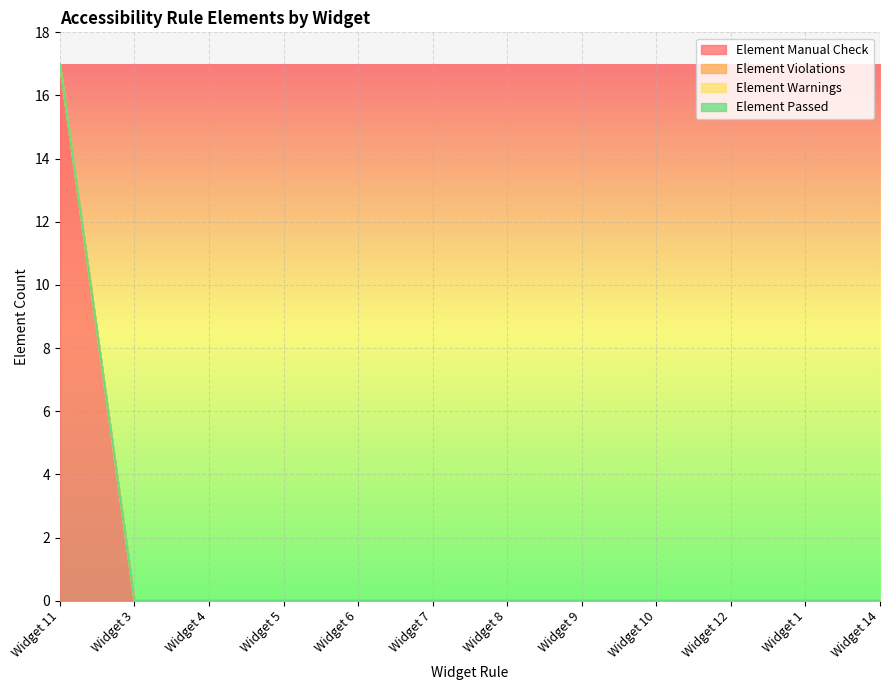

At which category is the sum across all series the highest?

Widget 11